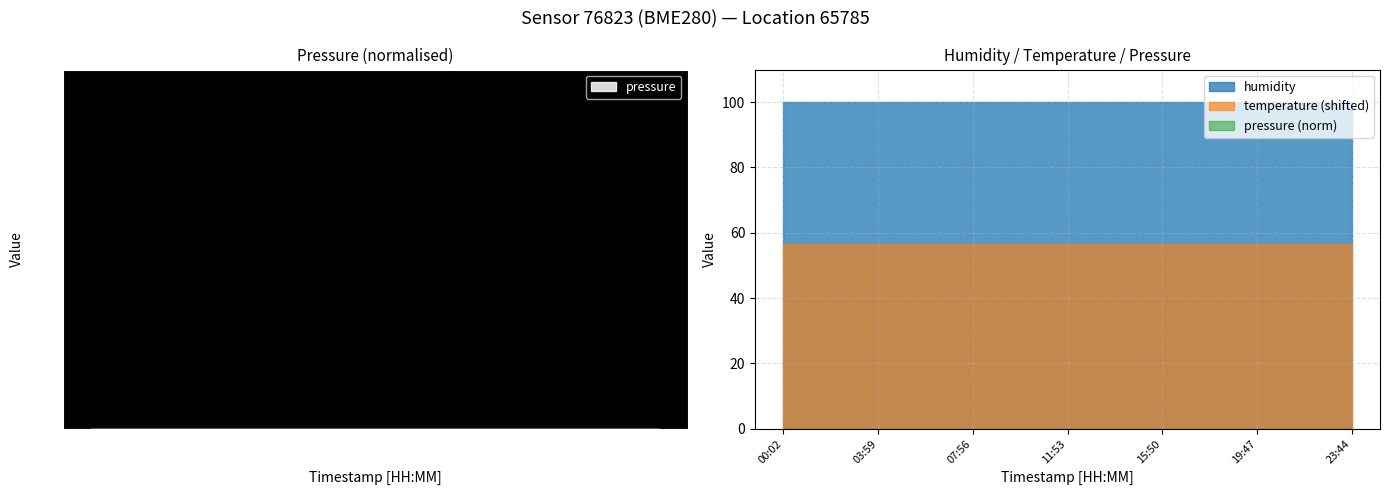

True or false: temperature has more than 1 interior local peaks.

False